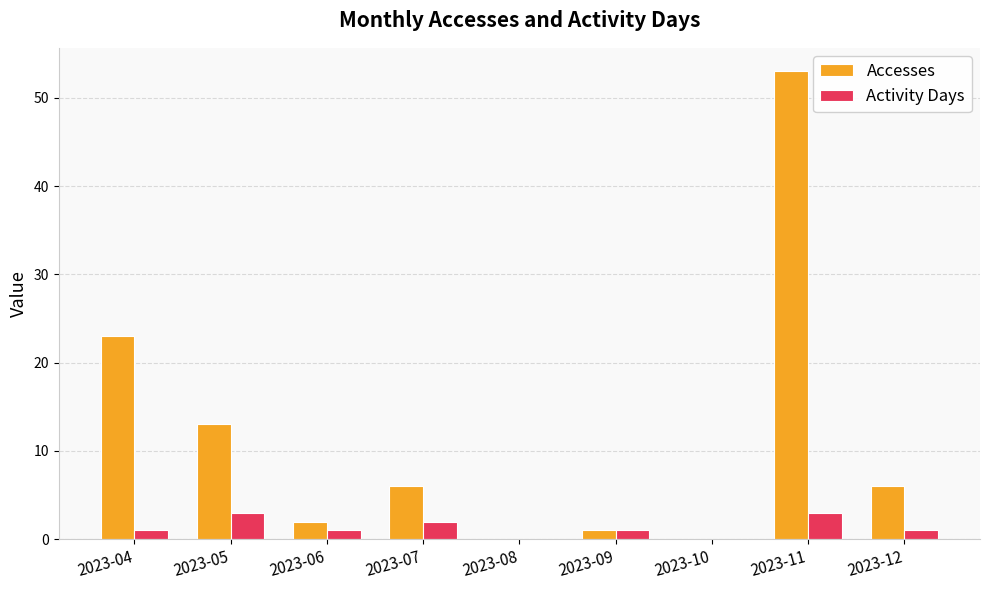

Reading right to left, list all the values displayed in this chart.

Accesses: 2023-12=6	2023-11=53	2023-10=0	2023-09=1	2023-08=0	2023-07=6	2023-06=2	2023-05=13	2023-04=23
Activity Days: 2023-12=1	2023-11=3	2023-10=0	2023-09=1	2023-08=0	2023-07=2	2023-06=1	2023-05=3	2023-04=1